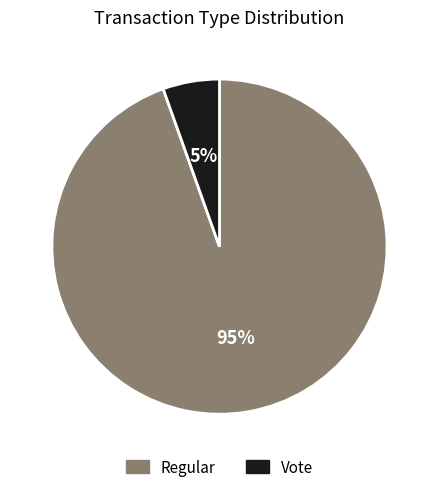

Is it true that Regular is 95% of the pie?

True